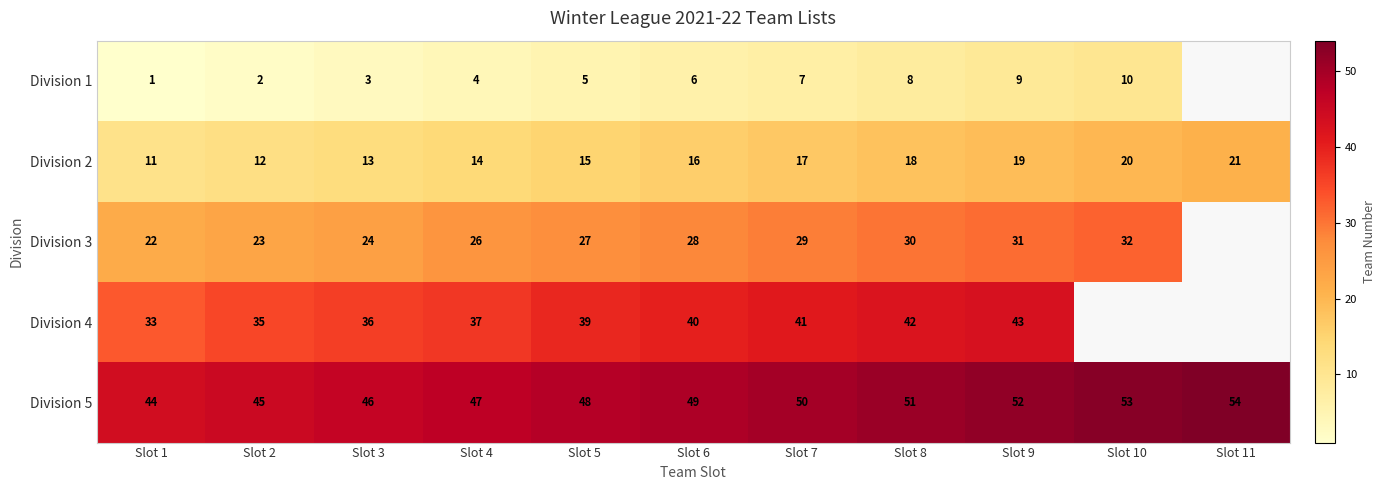

What is the lowest value of the Division 2 series?

11